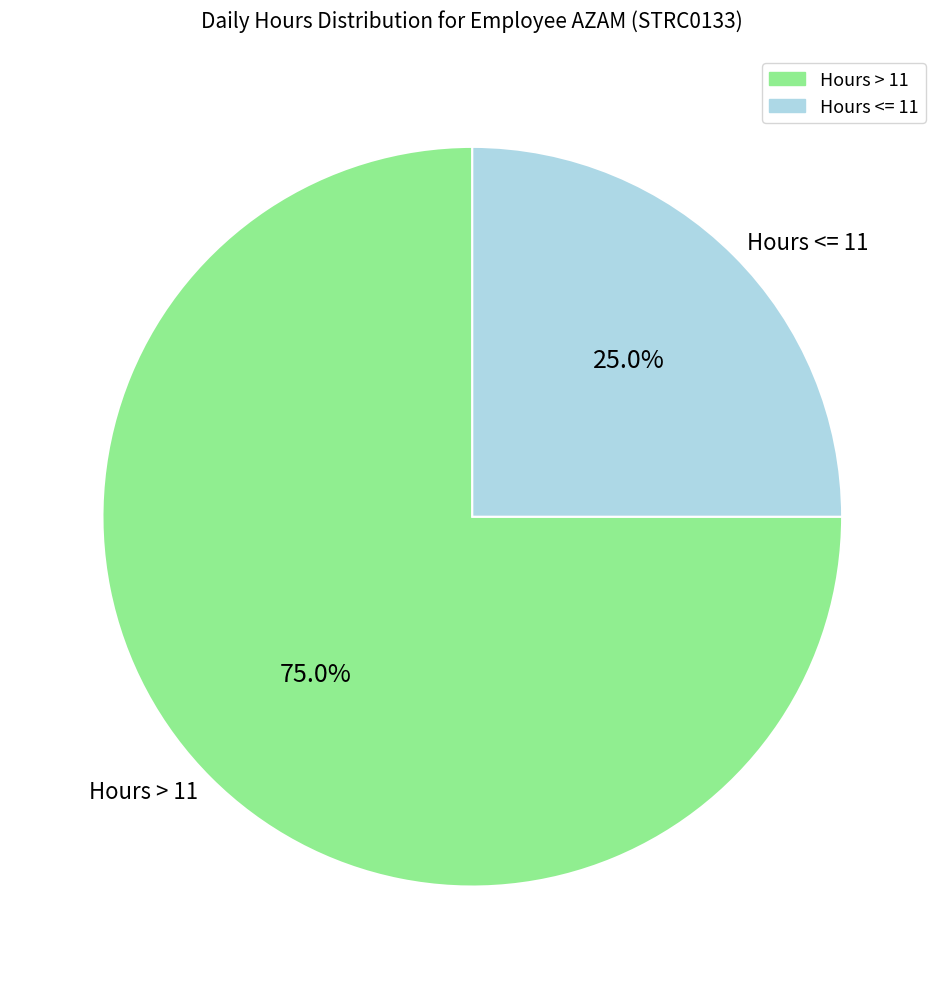

To the nearest percent, what is the difference between the largest and smallest slice percentages?

50%